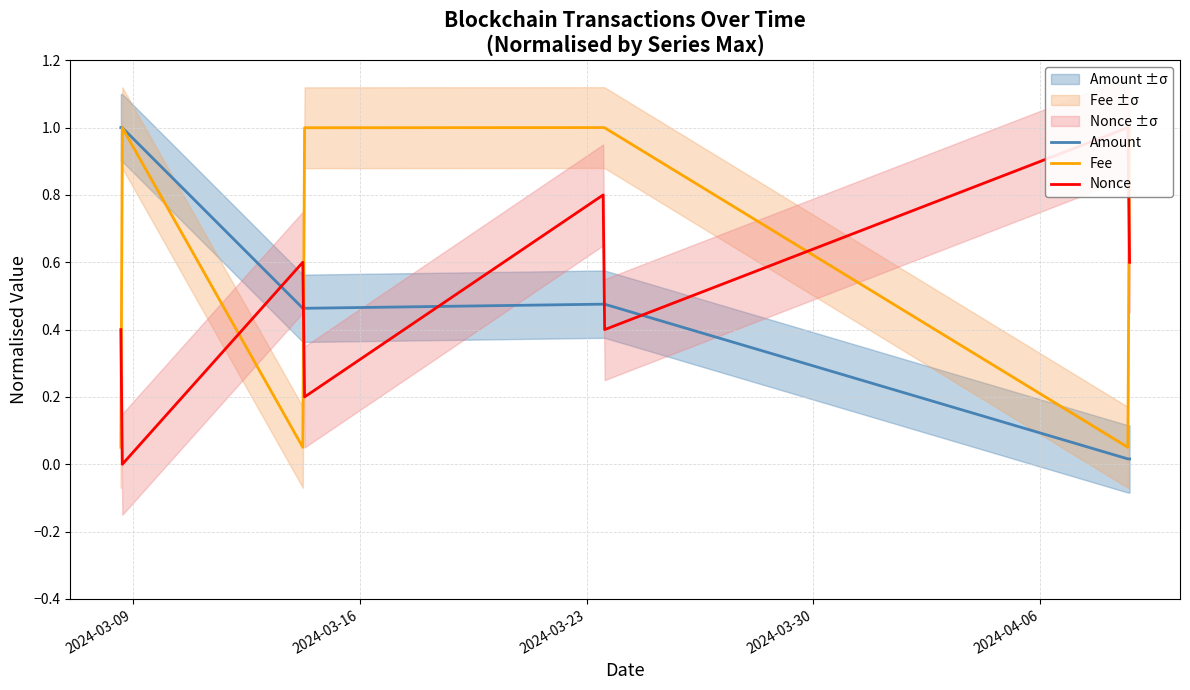

Rank the series by their maximum value, from lowest to highest.

Amount, Fee, Nonce